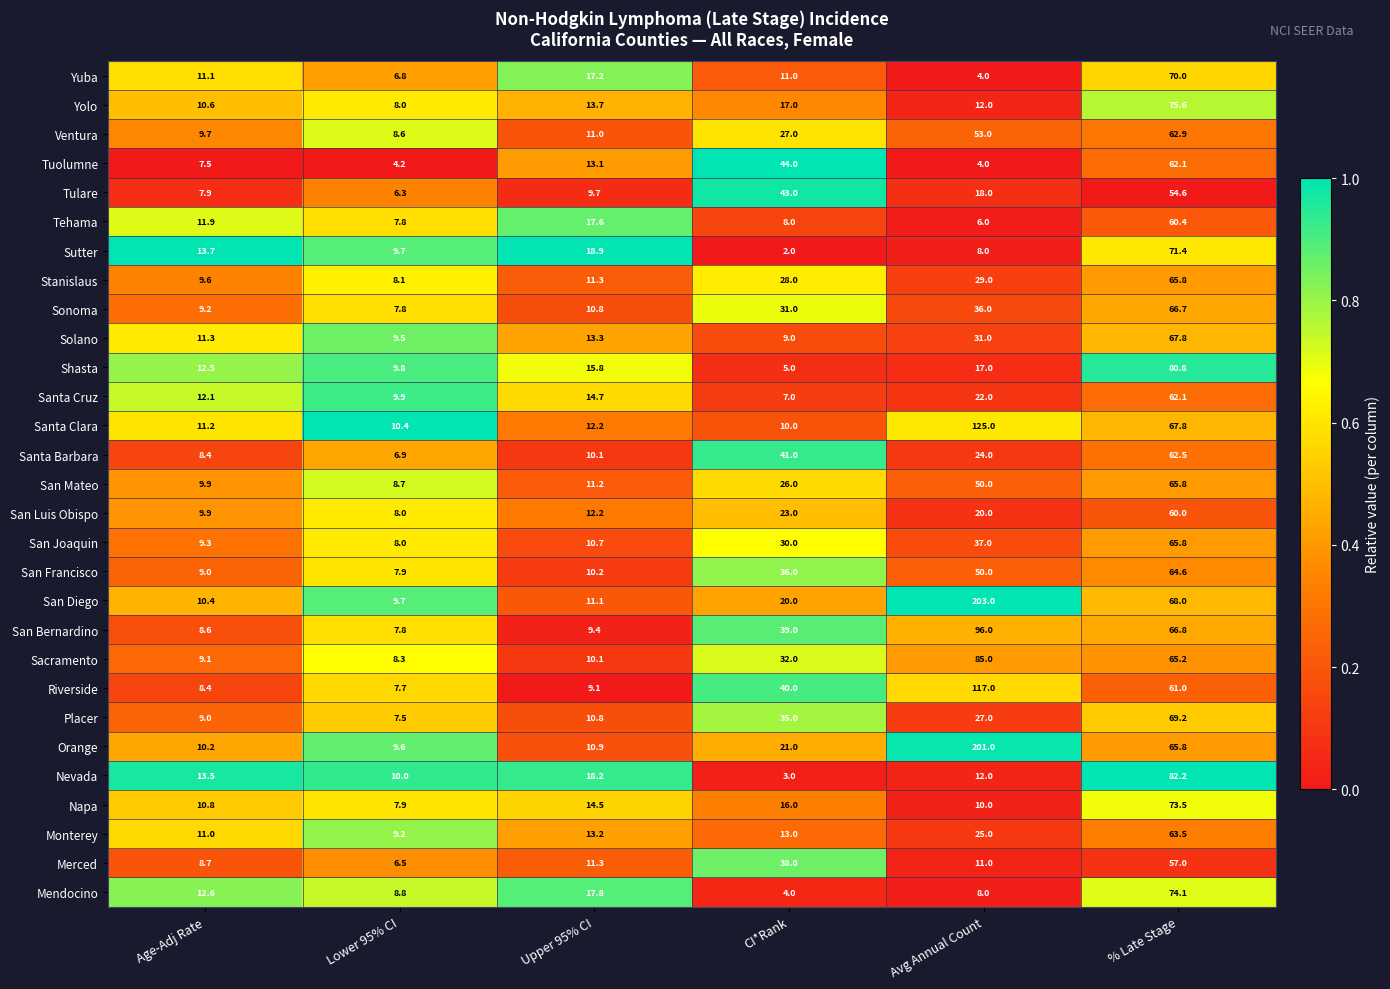

The value of Tuolumne at Avg Annual Count is 1.7. True or false?

False